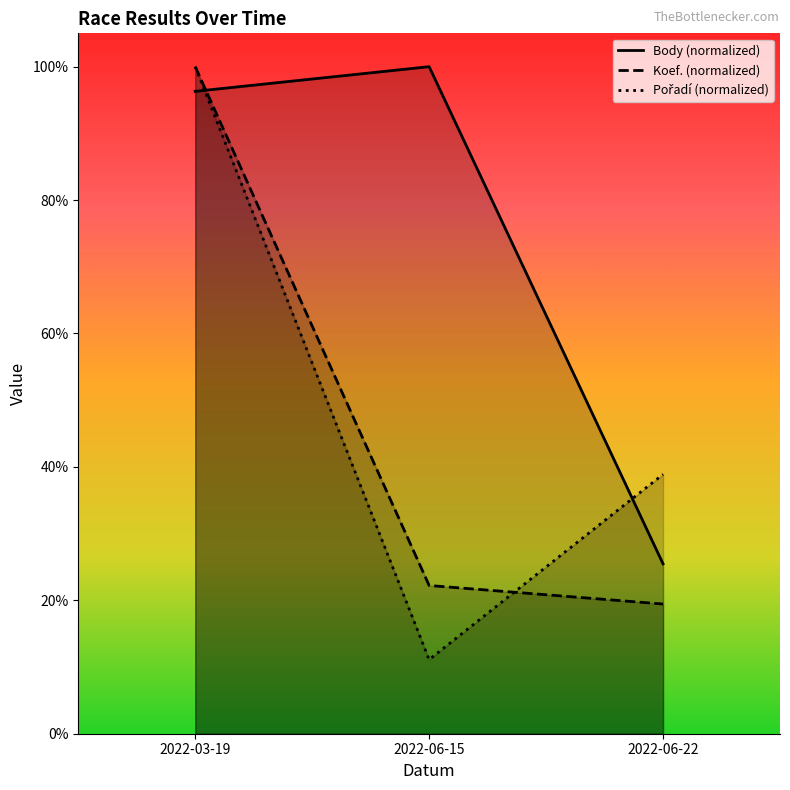

Reading right to left, transcribe all the data shown in this chart.

Koef.: 2022-06-22=0.2	2022-06-15=0.2	2022-03-19=1.0
Pořadí: 2022-06-22=0.4	2022-06-15=0.1	2022-03-19=1.0
Body: 2022-06-22=0.3	2022-06-15=1.0	2022-03-19=1.0